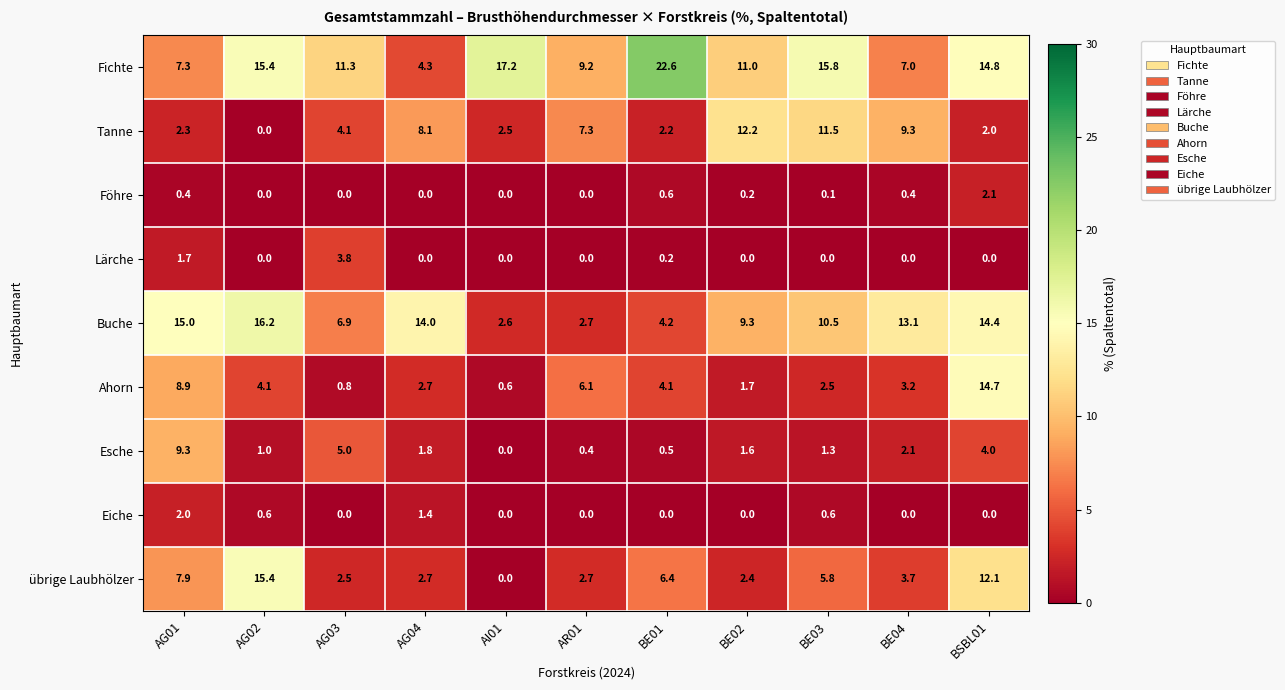

What is the maximum value shown in the chart?

22.6